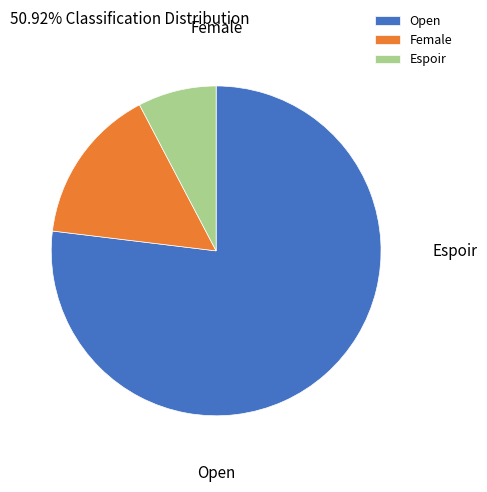

To the nearest percent, what is the average slice percentage?

33%